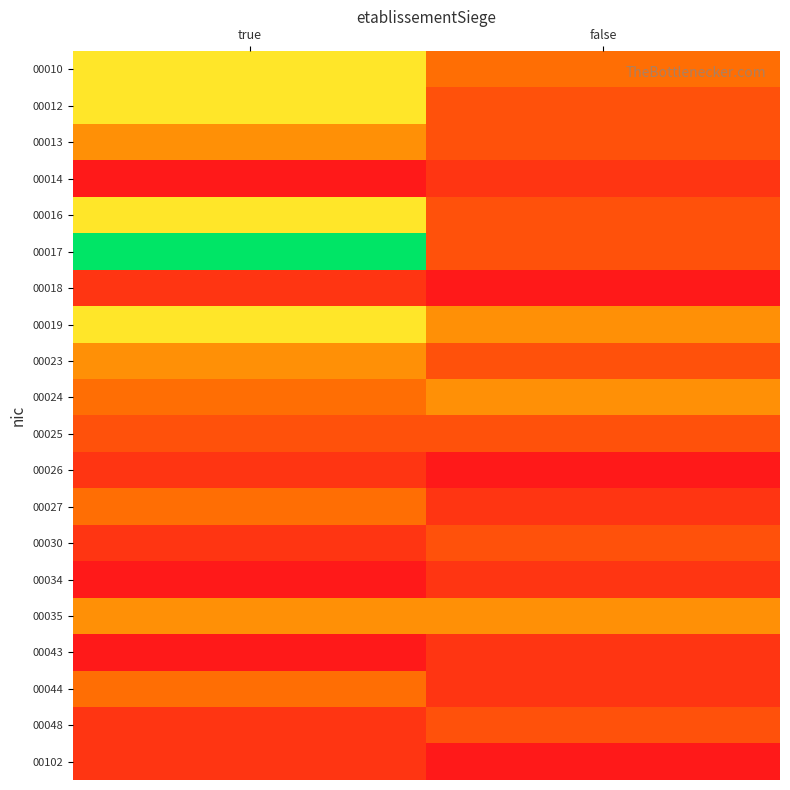

At how many categories does at least one series exceed 0?

2